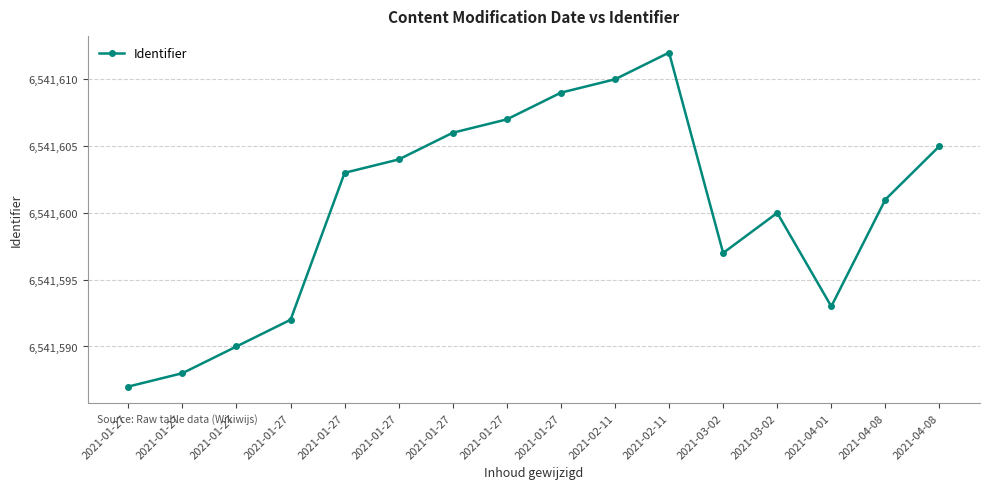

True or false: the data shows 6541600 at 2021-03-02.

True